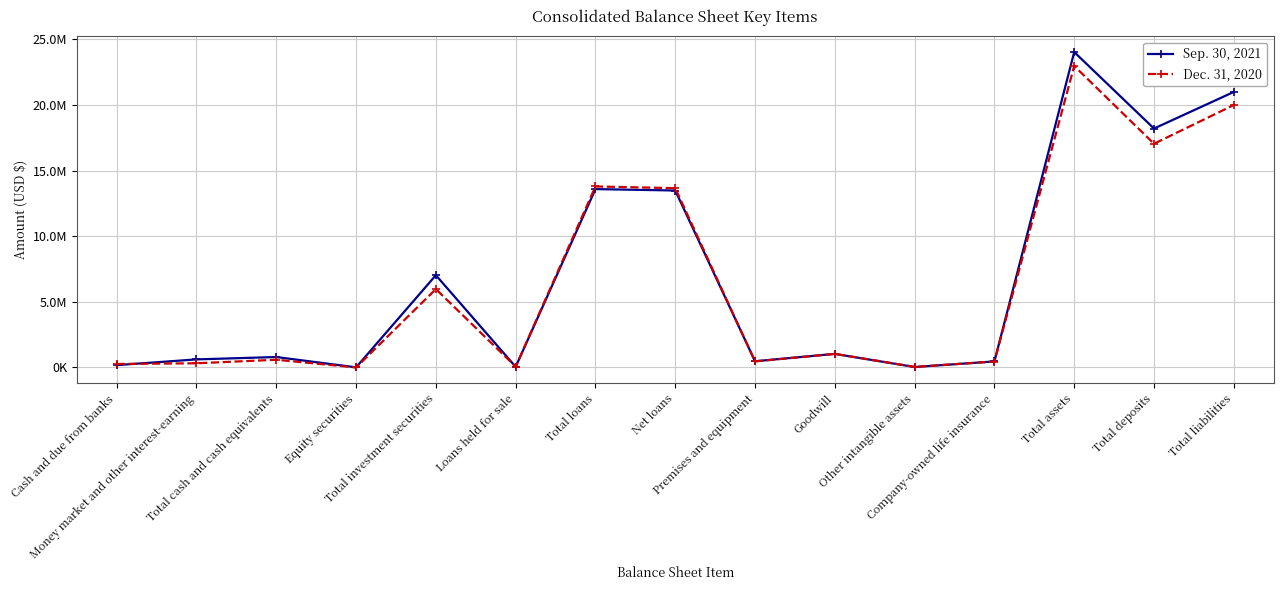

At which label does Dec. 31, 2020 reach its minimum?

Equity securities